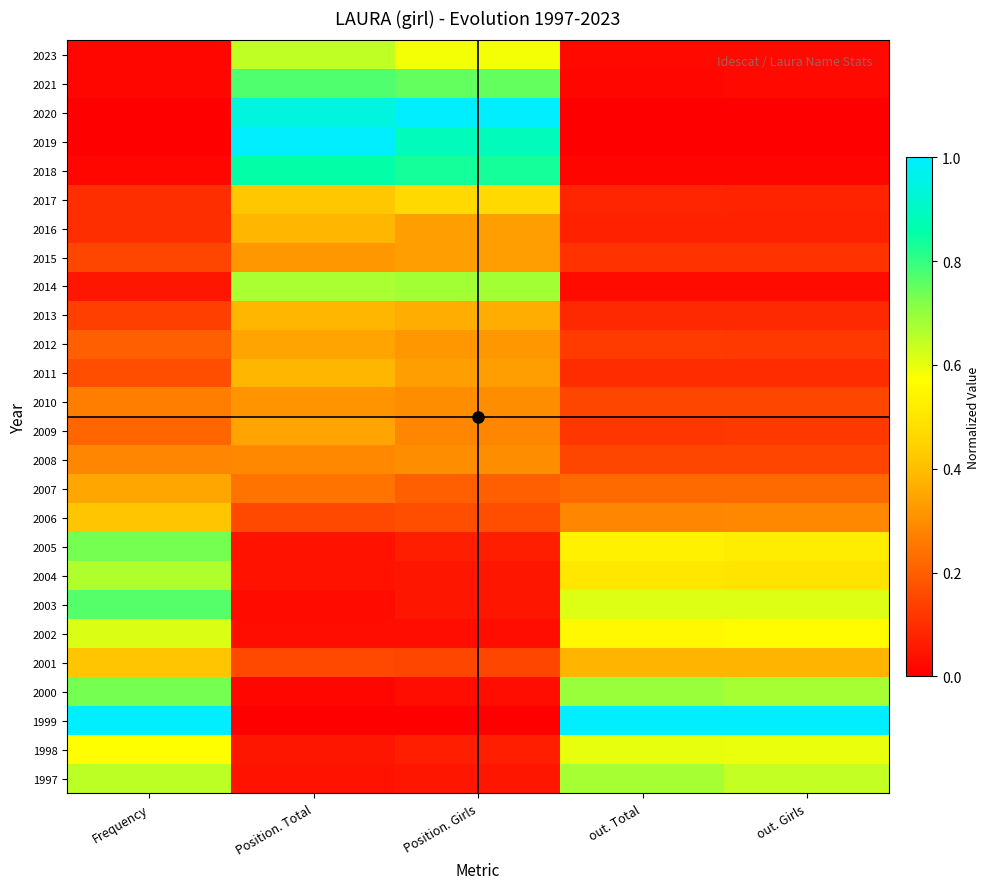

Reading right to left, list all the values displayed in this chart.

2023: out. Girls=0.0	out. Total=0.0	Position. Girls=0.6	Position. Total=0.6	Frequency=0.0
2021: out. Girls=0.0	out. Total=0.0	Position. Girls=0.8	Position. Total=0.8	Frequency=0.0
2020: out. Girls=0.0	out. Total=0.0	Position. Girls=1.0	Position. Total=0.9	Frequency=0.0
2019: out. Girls=0.0	out. Total=0.0	Position. Girls=0.9	Position. Total=1.0	Frequency=0.0
2018: out. Girls=0.0	out. Total=0.0	Position. Girls=0.8	Position. Total=0.9	Frequency=0.0
2017: out. Girls=0.1	out. Total=0.1	Position. Girls=0.5	Position. Total=0.4	Frequency=0.1
2016: out. Girls=0.1	out. Total=0.1	Position. Girls=0.3	Position. Total=0.4	Frequency=0.1
2015: out. Girls=0.1	out. Total=0.1	Position. Girls=0.3	Position. Total=0.3	Frequency=0.1
2014: out. Girls=0.0	out. Total=0.0	Position. Girls=0.7	Position. Total=0.7	Frequency=0.1
2013: out. Girls=0.1	out. Total=0.1	Position. Girls=0.4	Position. Total=0.4	Frequency=0.1
2012: out. Girls=0.1	out. Total=0.1	Position. Girls=0.3	Position. Total=0.3	Frequency=0.2
2011: out. Girls=0.1	out. Total=0.1	Position. Girls=0.3	Position. Total=0.4	Frequency=0.2
2010: out. Girls=0.2	out. Total=0.2	Position. Girls=0.3	Position. Total=0.3	Frequency=0.3
2009: out. Girls=0.1	out. Total=0.1	Position. Girls=0.3	Position. Total=0.3	Frequency=0.2
2008: out. Girls=0.1	out. Total=0.1	Position. Girls=0.3	Position. Total=0.3	Frequency=0.3
2007: out. Girls=0.2	out. Total=0.2	Position. Girls=0.2	Position. Total=0.2	Frequency=0.3
2006: out. Girls=0.3	out. Total=0.3	Position. Girls=0.2	Position. Total=0.2	Frequency=0.4
2005: out. Girls=0.5	out. Total=0.5	Position. Girls=0.1	Position. Total=0.0	Frequency=0.7
2004: out. Girls=0.5	out. Total=0.5	Position. Girls=0.1	Position. Total=0.0	Frequency=0.7
2003: out. Girls=0.6	out. Total=0.6	Position. Girls=0.1	Position. Total=0.0	Frequency=0.8
2002: out. Girls=0.6	out. Total=0.6	Position. Girls=0.0	Position. Total=0.0	Frequency=0.6
2001: out. Girls=0.4	out. Total=0.4	Position. Girls=0.1	Position. Total=0.2	Frequency=0.4
2000: out. Girls=0.7	out. Total=0.7	Position. Girls=0.0	Position. Total=0.0	Frequency=0.7
1999: out. Girls=1.0	out. Total=1.0	Position. Girls=0.0	Position. Total=0.0	Frequency=1.0
1998: out. Girls=0.6	out. Total=0.6	Position. Girls=0.1	Position. Total=0.0	Frequency=0.6
1997: out. Girls=0.6	out. Total=0.7	Position. Girls=0.1	Position. Total=0.0	Frequency=0.7